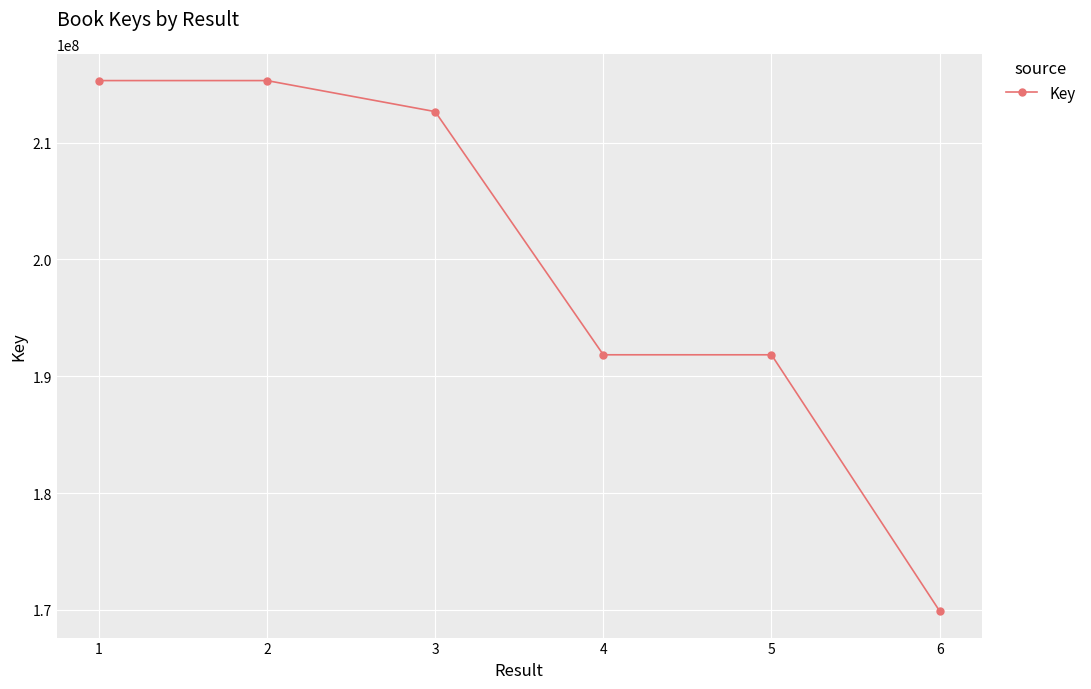

What is the change in value from 2 to 4?

-23468807